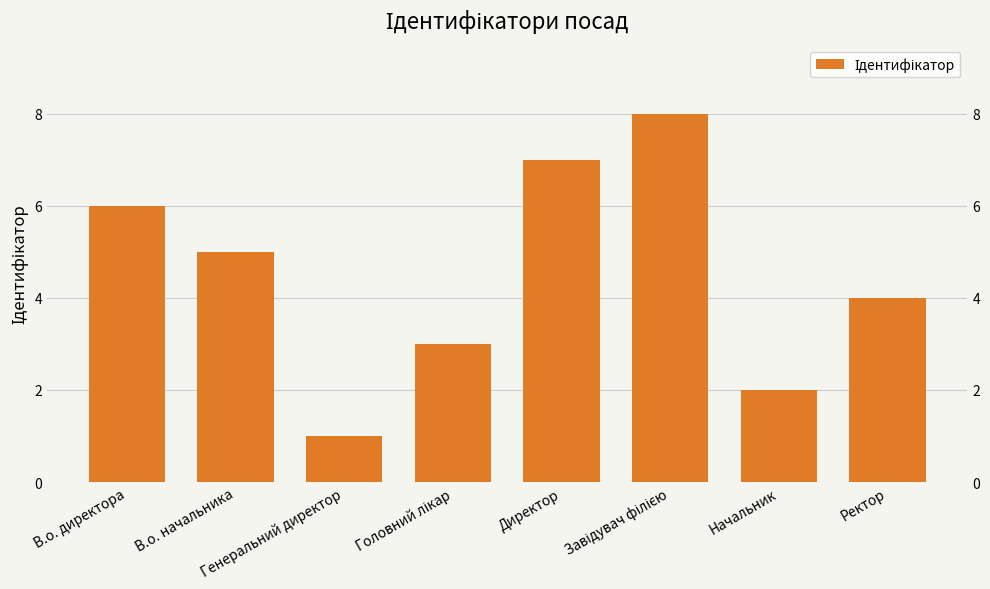

Reading left to right, transcribe all the data shown in this chart.

В.о. директора=6	В.о. начальника=5	Генеральний директор=1	Головний лікар=3	Директор=7	Завідувач філією=8	Начальник=2	Ректор=4